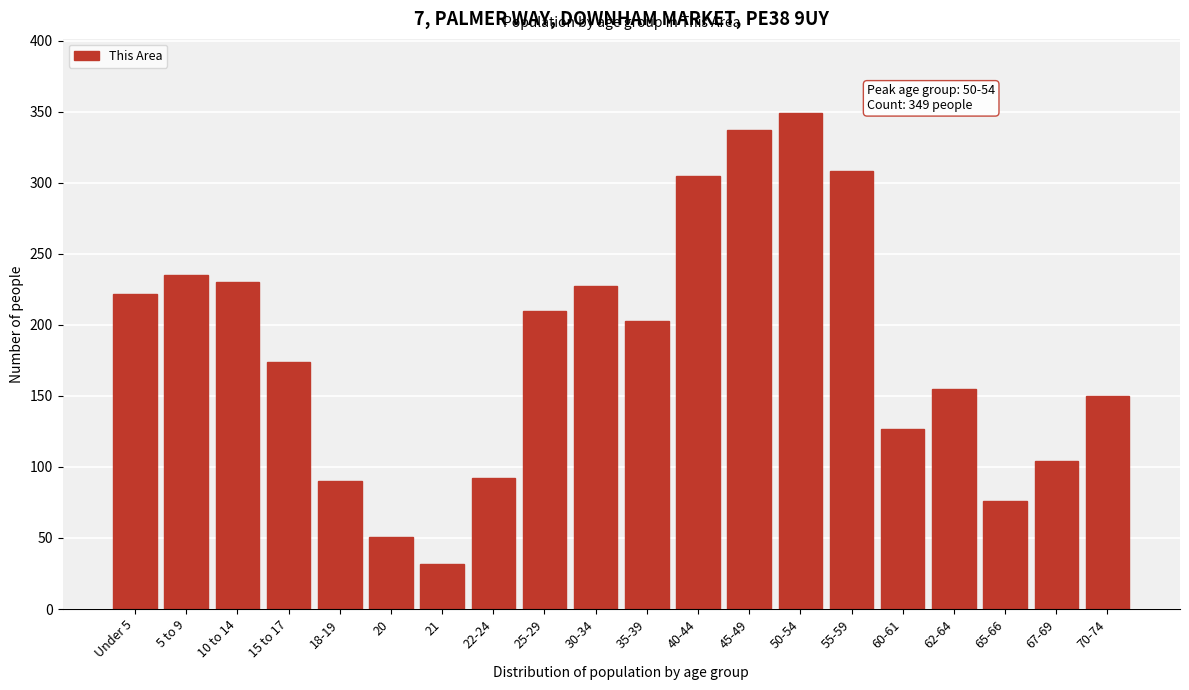

Reading left to right, what are all the values shown in this chart?

Under 5=222	5 to 9=235	10 to 14=230	15 to 17=174	18-19=90	20=51	21=32	22-24=92	25-29=210	30-34=227	35-39=203	40-44=305	45-49=337	50-54=349	55-59=308	60-61=127	62-64=155	65-66=76	67-69=104	70-74=150